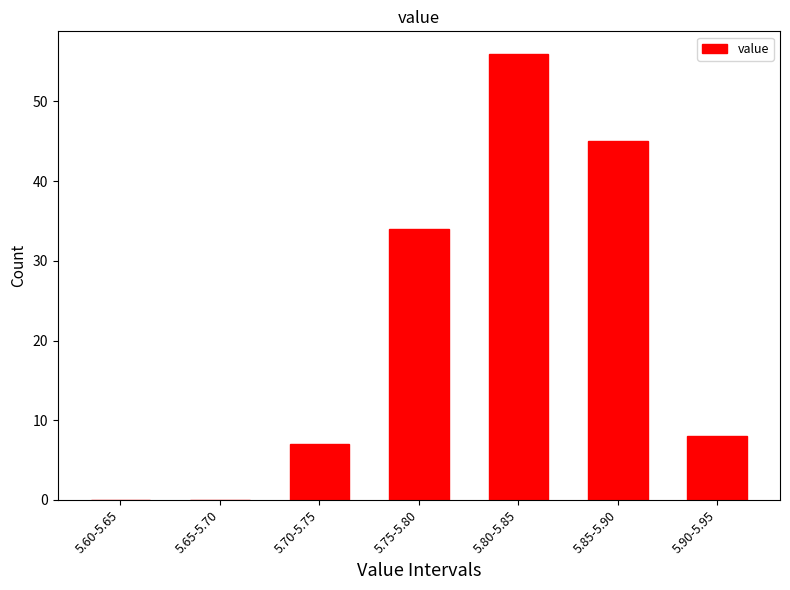

The chart shows a value of 45 at 5.85-5.90. True or false?

True